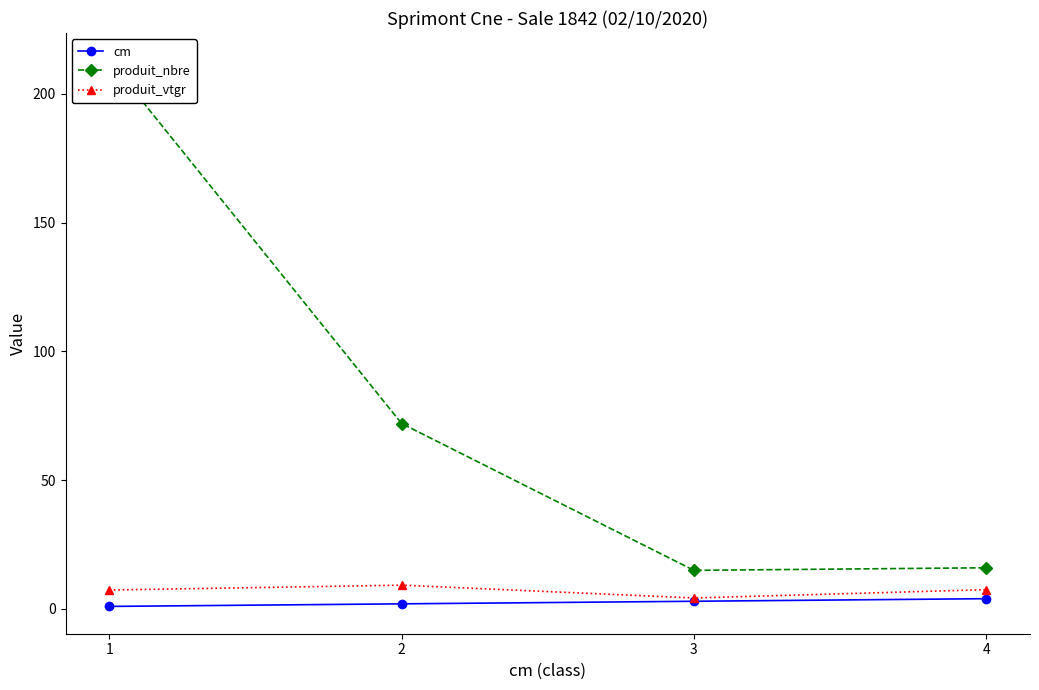

Between 1 and 4, which is larger?

4